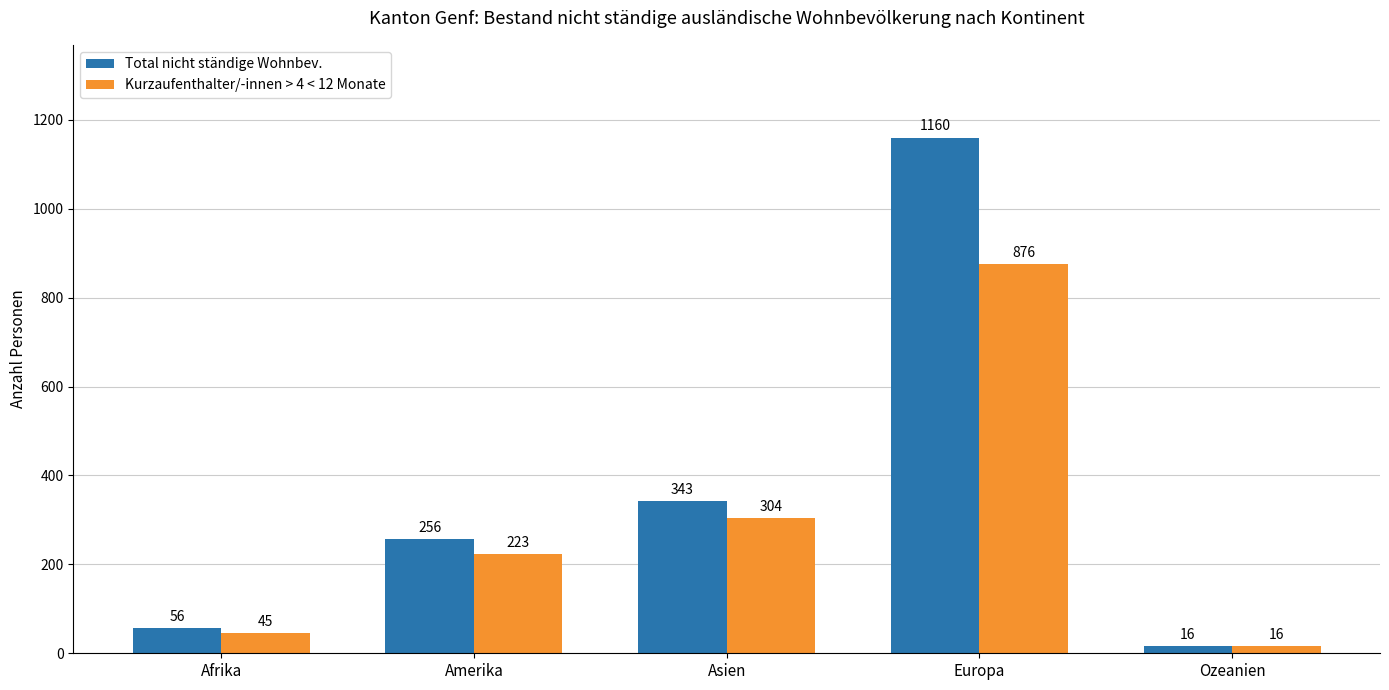

Rank the series by their maximum value, from lowest to highest.

Kurzaufenthalter/-innen > 4 < 12 Monate, Total nicht ständige Wohnbev.